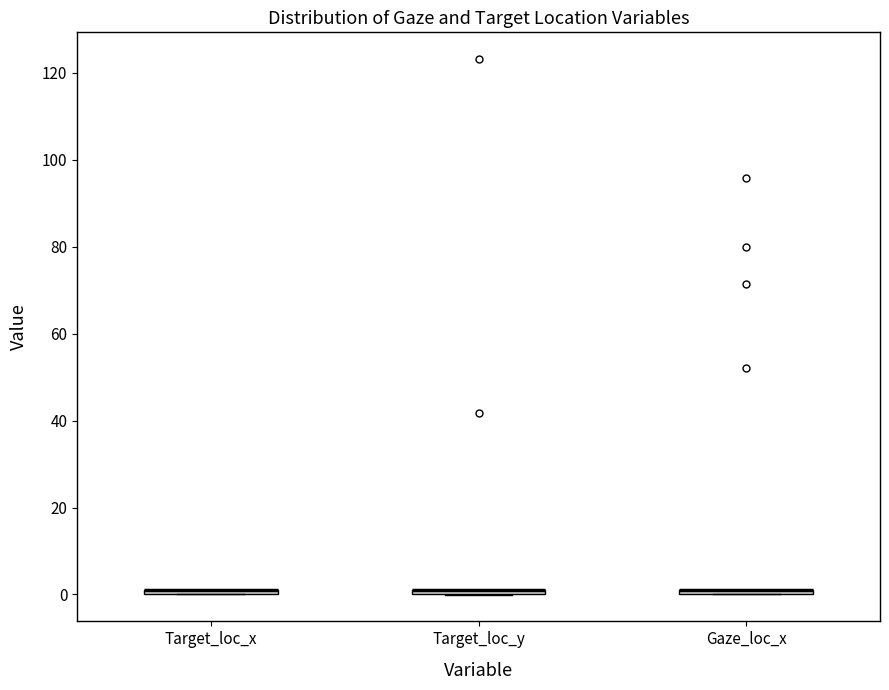

Where is the upper edge of the box for Gaze_loc_x on the y-axis? The values are not printed on the chart, so give them approximately, as read against the axis.

2